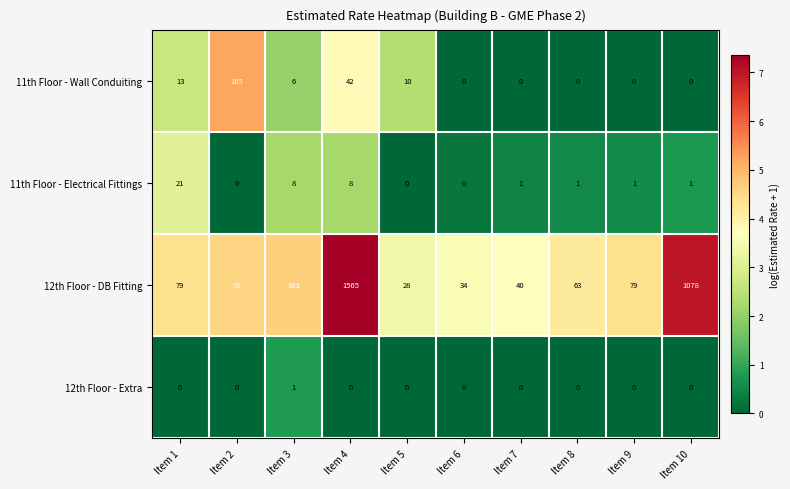

The value of 12th Floor - Extra at Item 4 is 0. True or false?

True